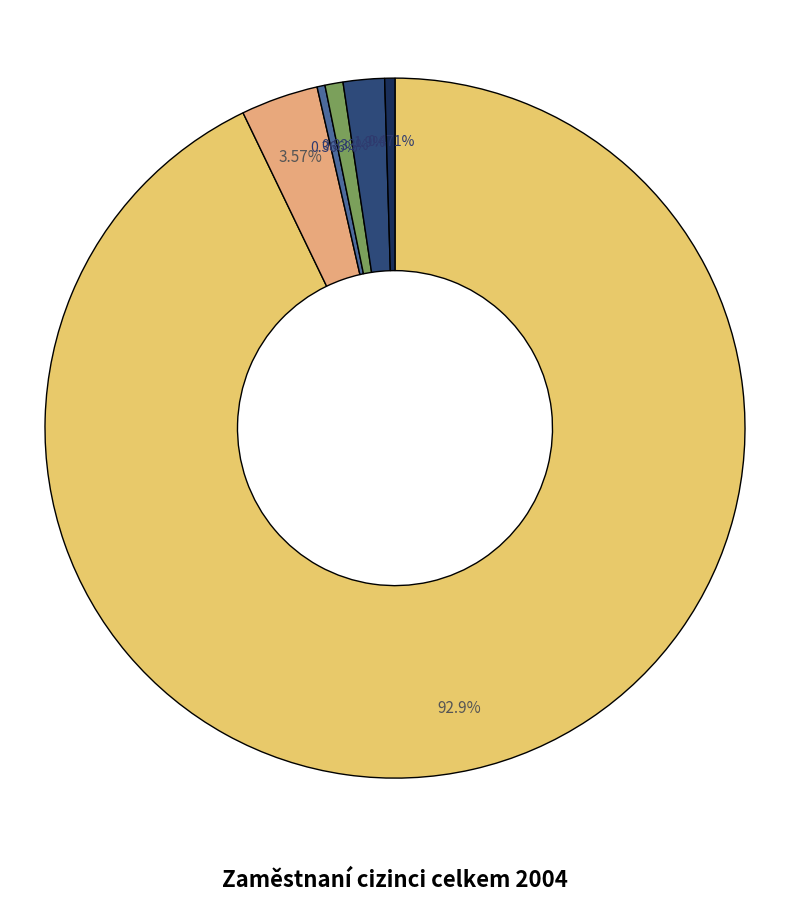

Is there a majority slice in this chart?

Yes